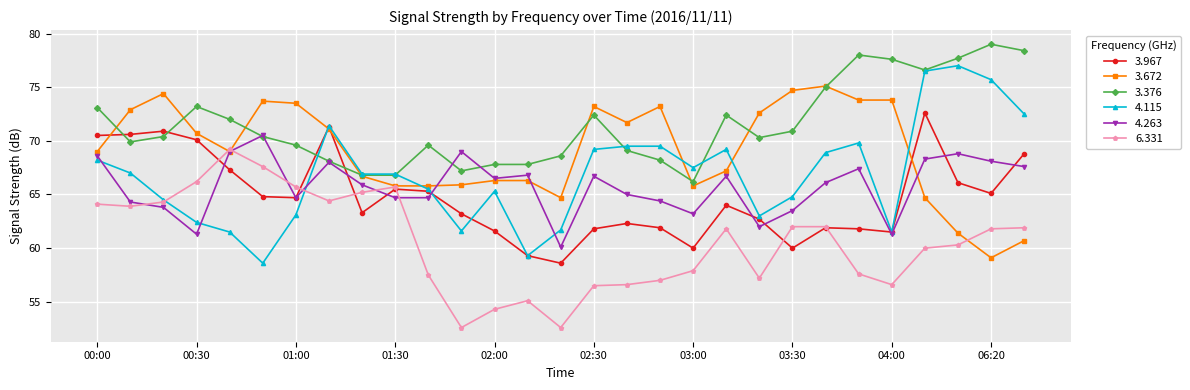

How many lines are shown in the chart?

6